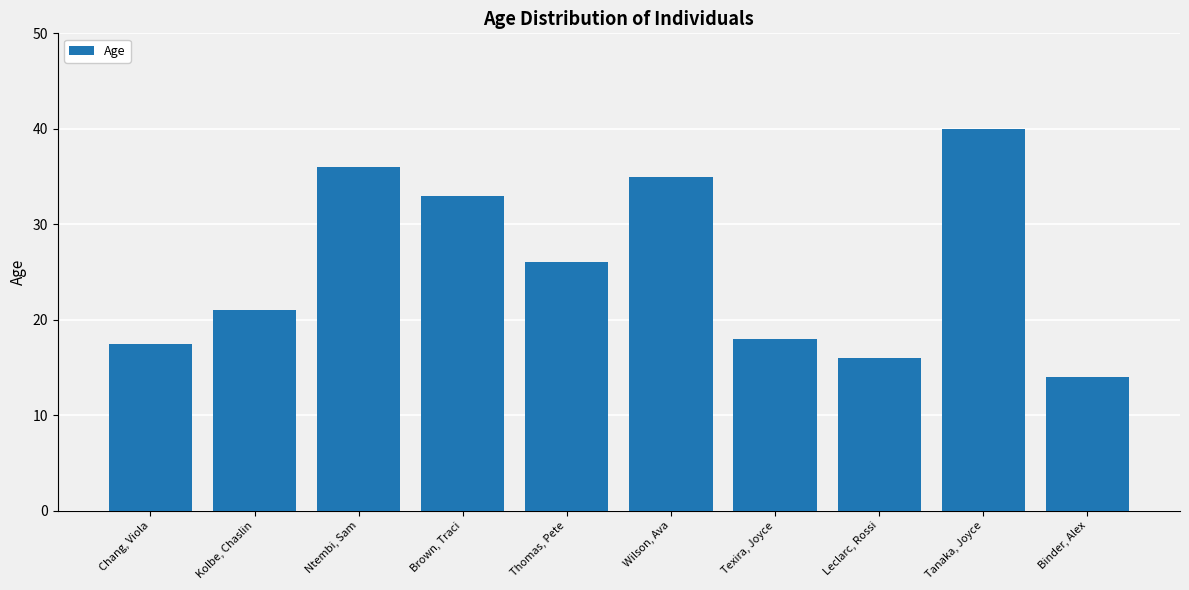

What is the label of the 7th bar from the right?

Brown, Traci